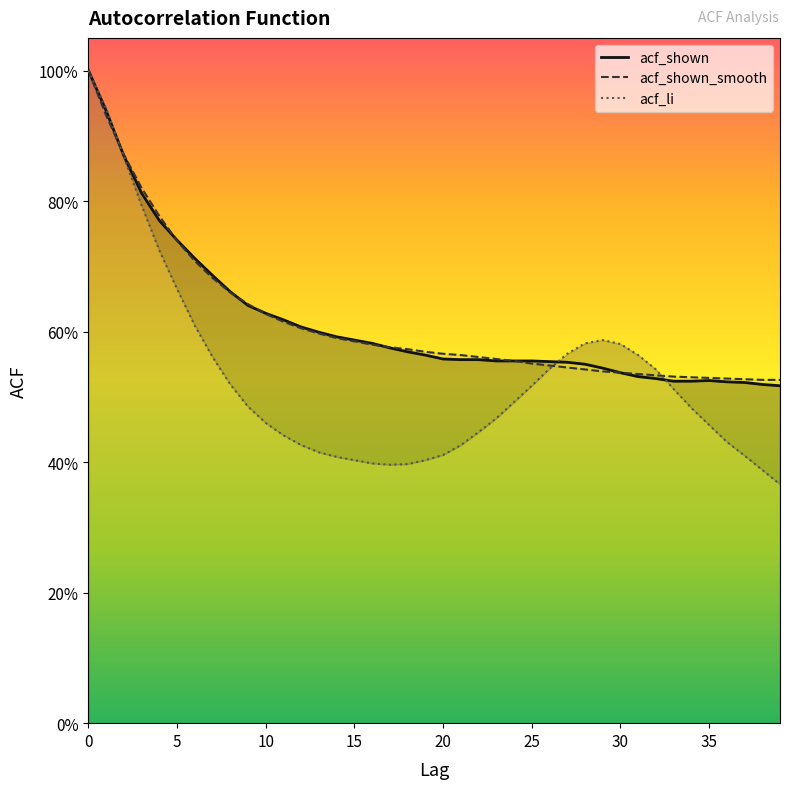

How many intersections are there between acf_shown_smooth and acf_shown?

5